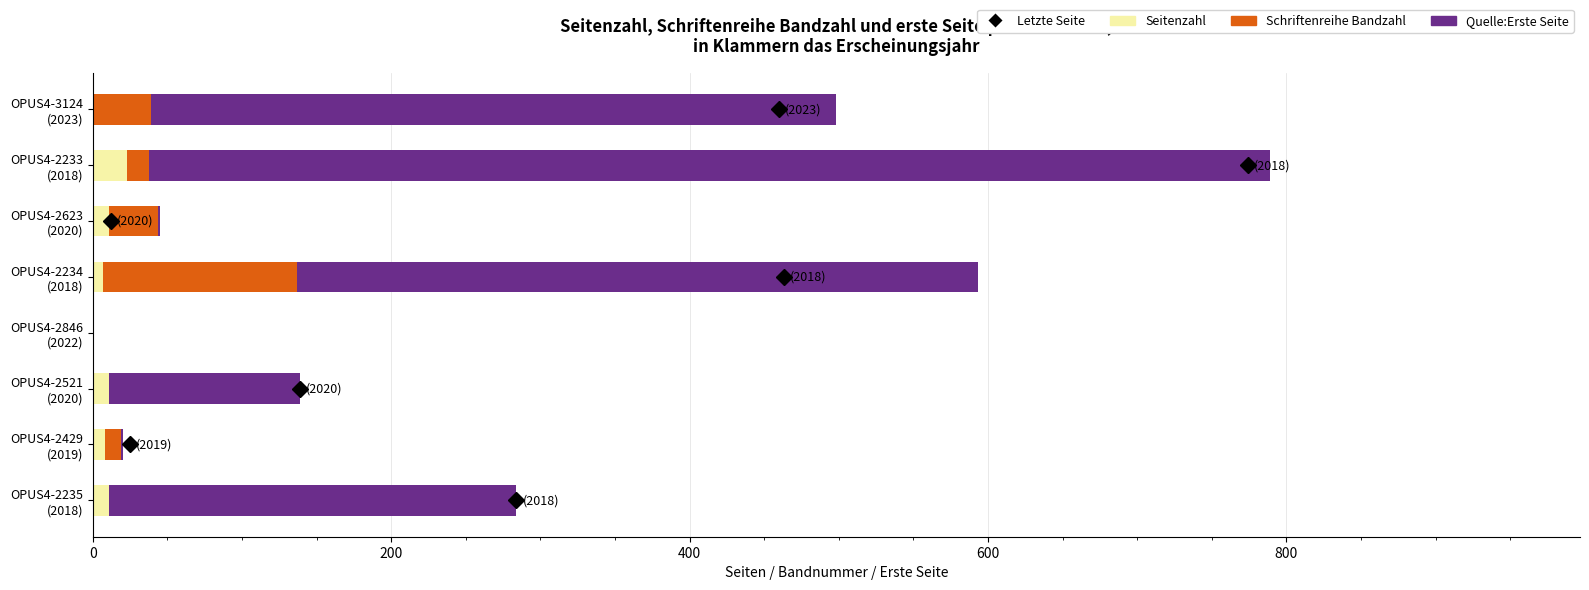

What is the highest value of the Seitenzahl series?

23